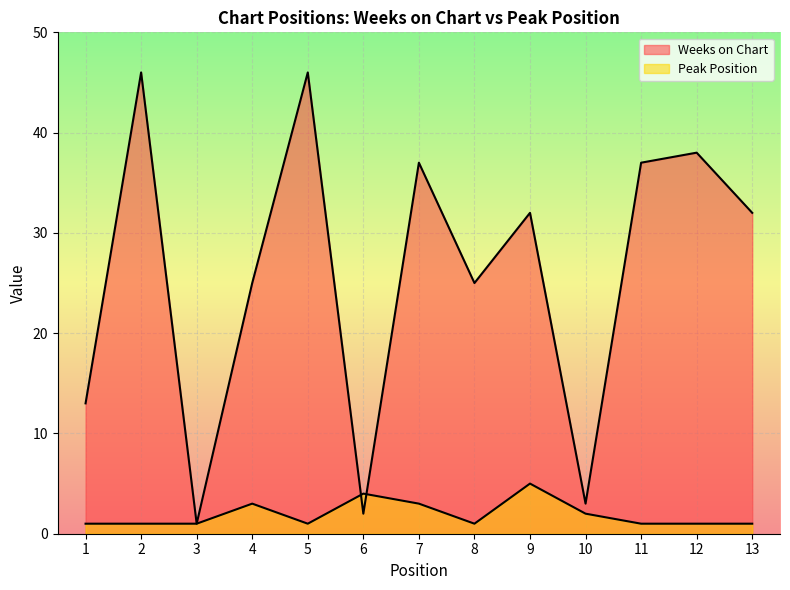

What is the value of the Weeks on Chart point at the 8th from the left?

25